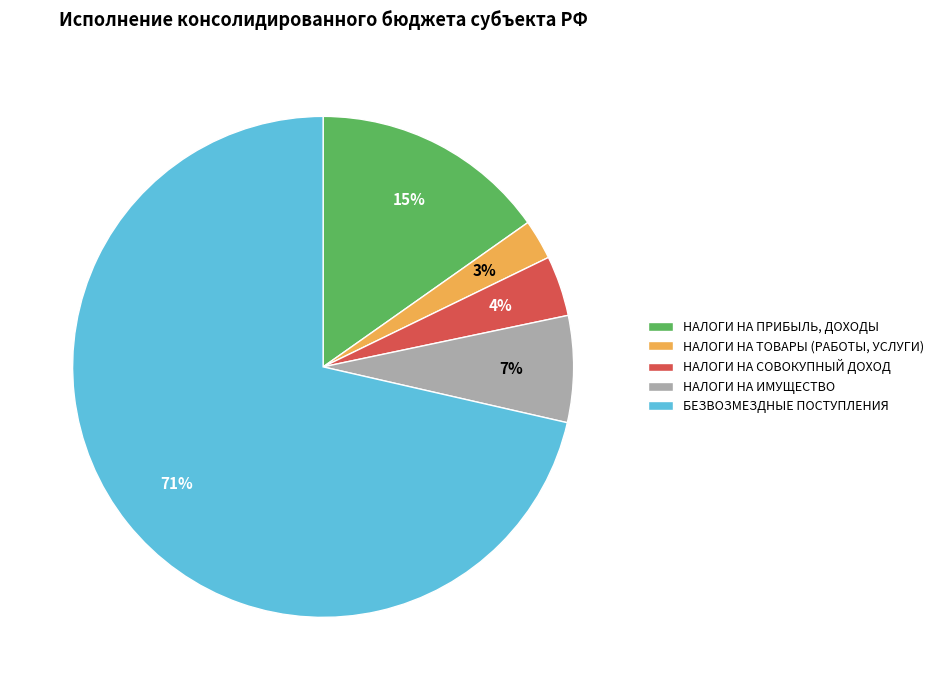

Count the number of slices in the pie.

5